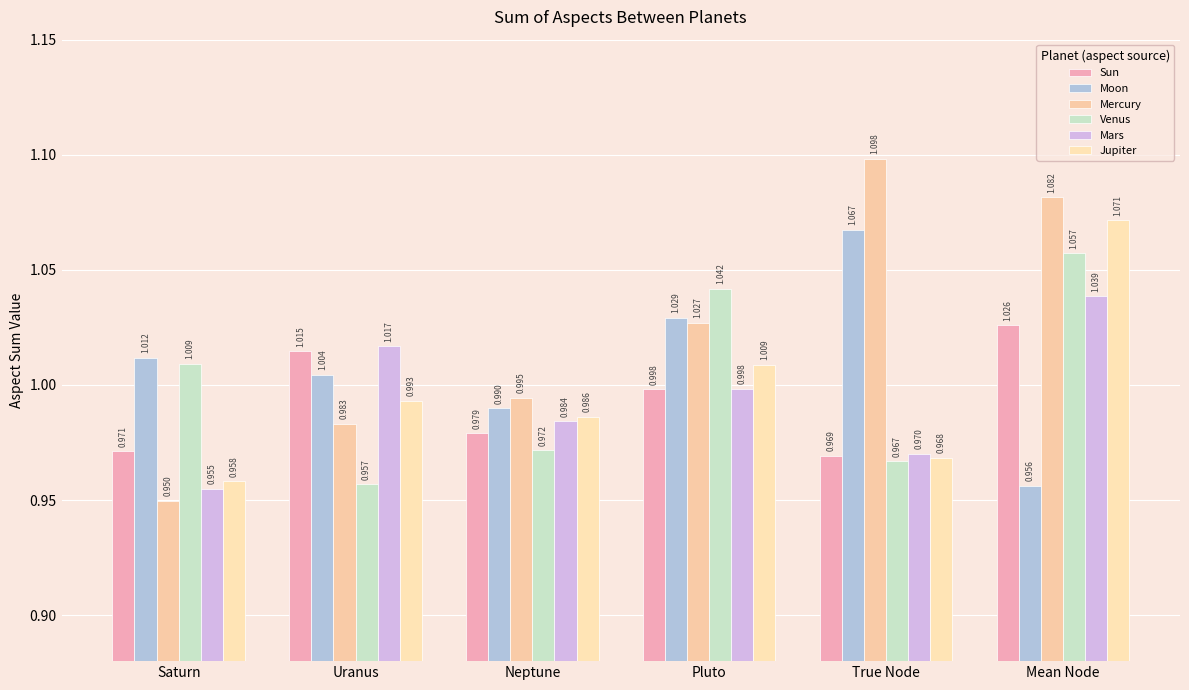

Reading right to left, list all the values displayed in this chart.

Sun: Mean Node=1.0	True Node=1.0	Pluto=1.0	Neptune=1.0	Uranus=1.0	Saturn=1.0
Moon: Mean Node=1.0	True Node=1.1	Pluto=1.0	Neptune=1.0	Uranus=1.0	Saturn=1.0
Mercury: Mean Node=1.1	True Node=1.1	Pluto=1.0	Neptune=1.0	Uranus=1.0	Saturn=0.9
Venus: Mean Node=1.1	True Node=1.0	Pluto=1.0	Neptune=1.0	Uranus=1.0	Saturn=1.0
Mars: Mean Node=1.0	True Node=1.0	Pluto=1.0	Neptune=1.0	Uranus=1.0	Saturn=1.0
Jupiter: Mean Node=1.1	True Node=1.0	Pluto=1.0	Neptune=1.0	Uranus=1.0	Saturn=1.0